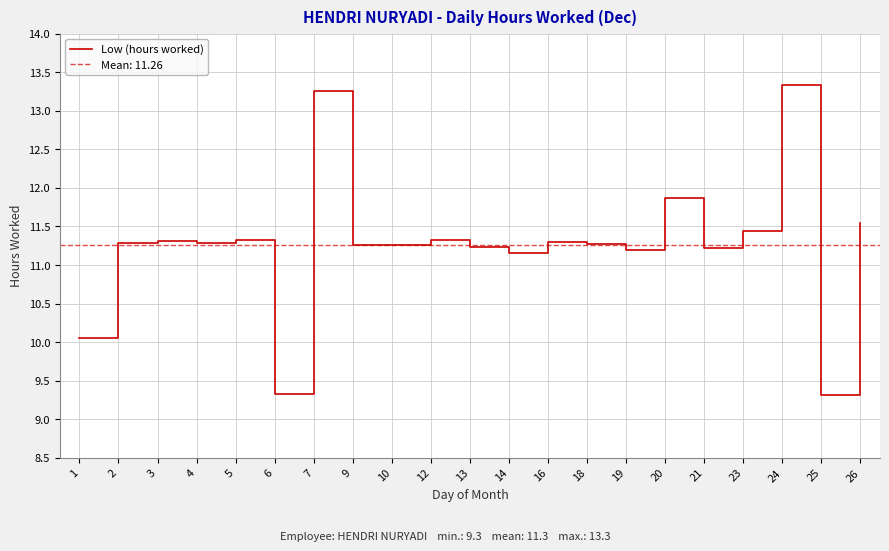

The value at 3 is 6.5. True or false?

False